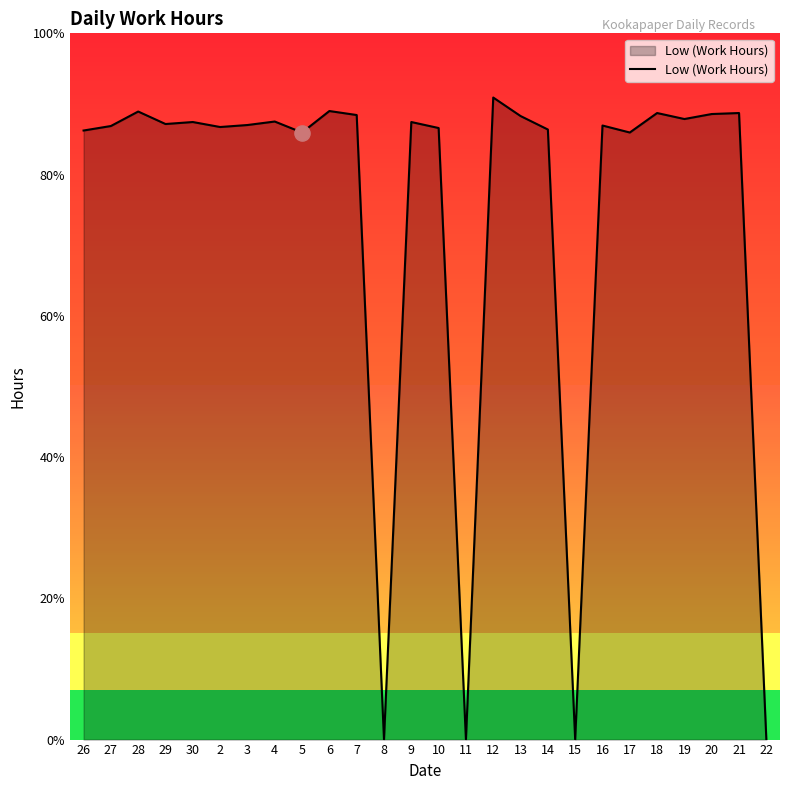

Between 2 and 14, which is larger?

2